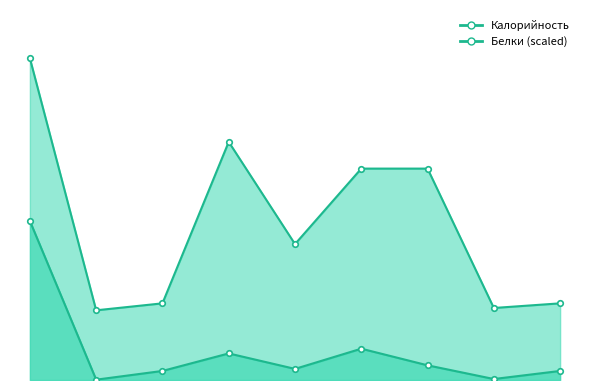

True or false: Калорийность and Белки intersect in this chart.

False